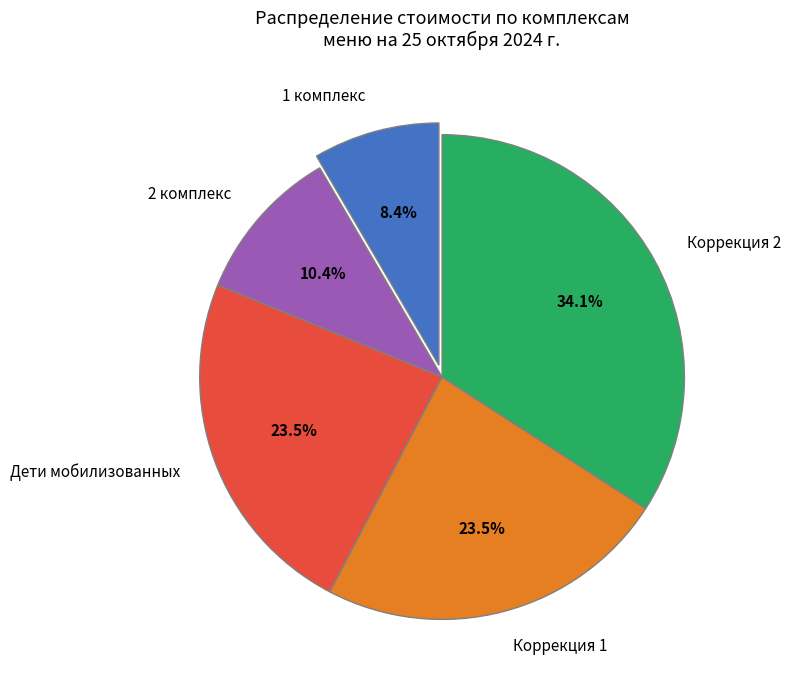

How much of the chart is everything except Коррекция 1?

76.5%